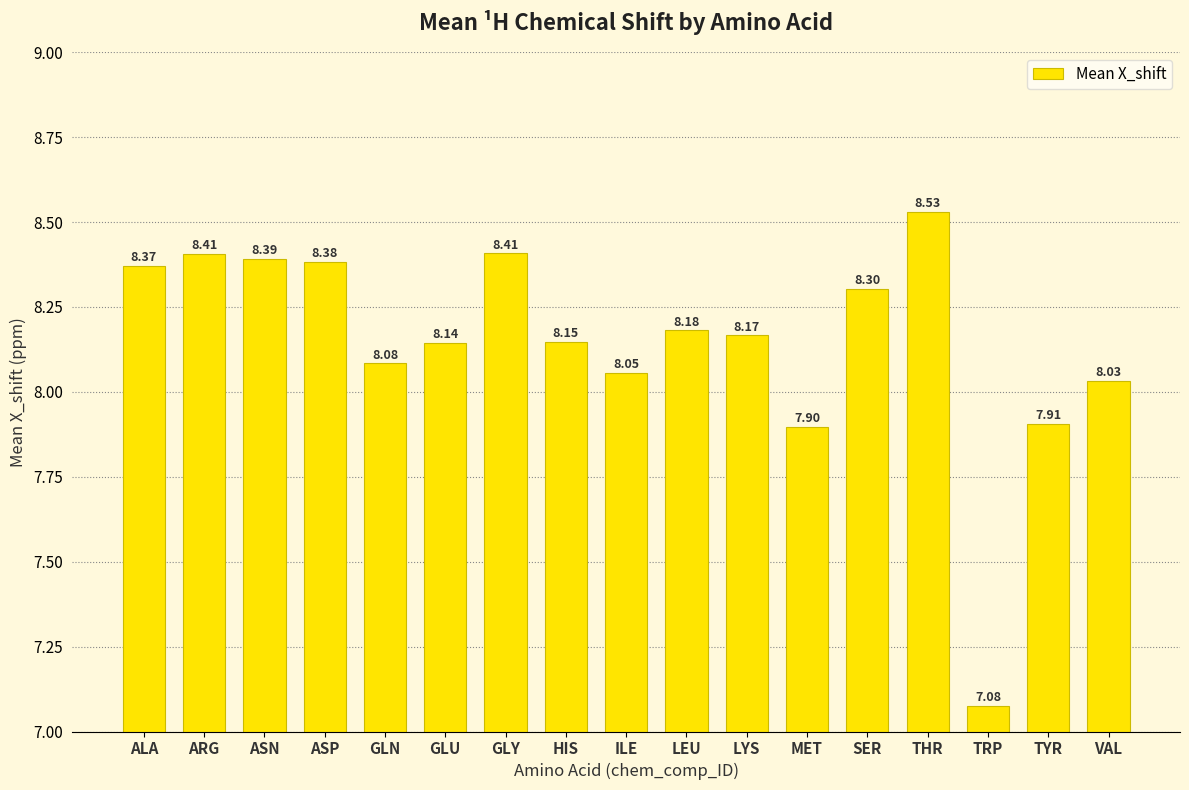

At which label does the data first exceed 8?

ALA